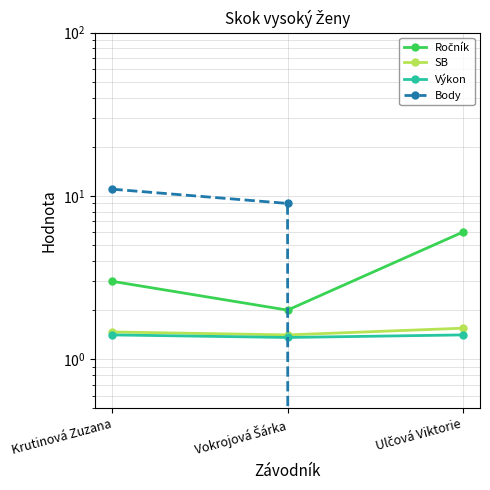

What position from the right is Ulčová Viktorie?

1